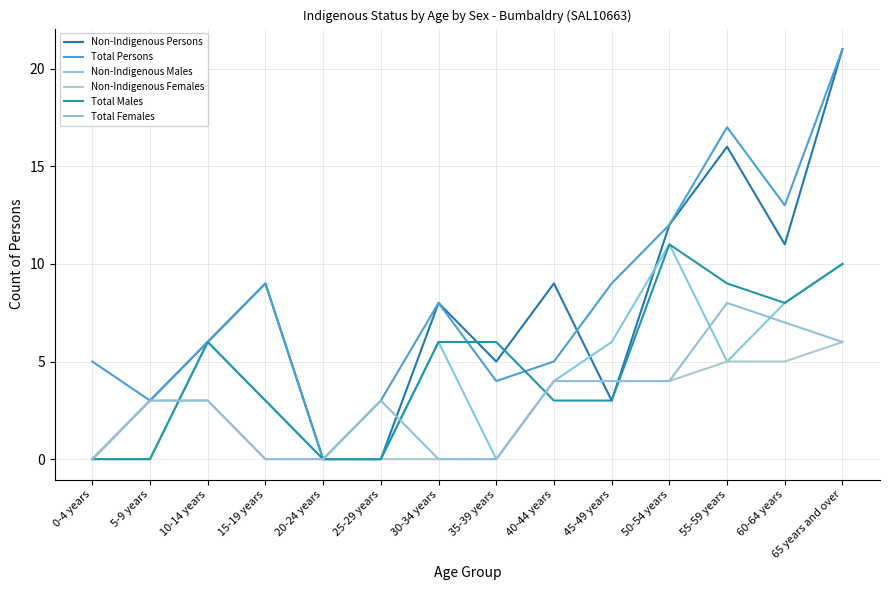

Is it true that Non-Indigenous Males equals 2 at 45-49 years?

False